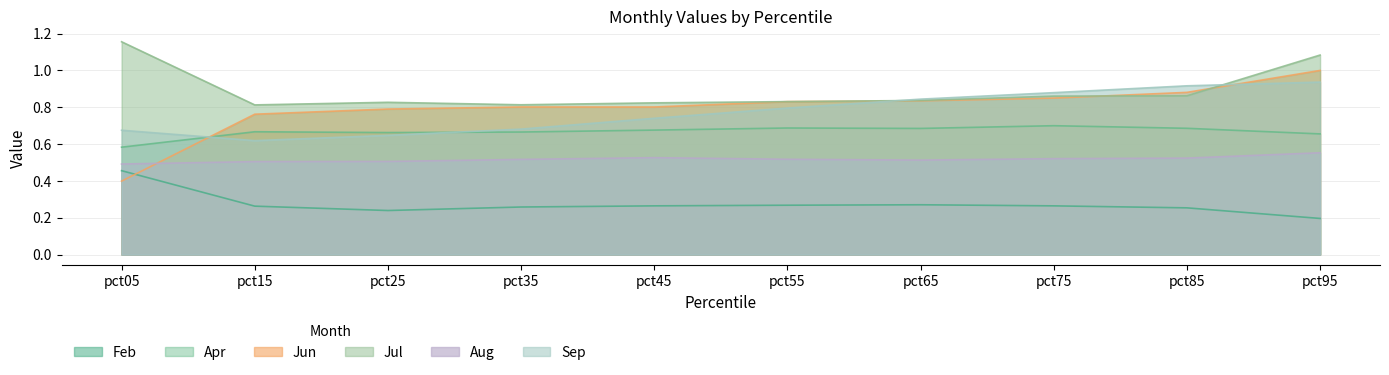

Reading left to right, what are all the values shown in this chart?

Feb: pct05=0.5	pct15=0.3	pct25=0.2	pct35=0.3	pct45=0.3	pct55=0.3	pct65=0.3	pct75=0.3	pct85=0.3	pct95=0.2
Apr: pct05=0.6	pct15=0.7	pct25=0.7	pct35=0.7	pct45=0.7	pct55=0.7	pct65=0.7	pct75=0.7	pct85=0.7	pct95=0.7
Jun: pct05=0.4	pct15=0.8	pct25=0.8	pct35=0.8	pct45=0.8	pct55=0.8	pct65=0.8	pct75=0.8	pct85=0.9	pct95=1.0
Jul: pct05=1.2	pct15=0.8	pct25=0.8	pct35=0.8	pct45=0.8	pct55=0.8	pct65=0.8	pct75=0.9	pct85=0.9	pct95=1.1
Aug: pct05=0.5	pct15=0.5	pct25=0.5	pct35=0.5	pct45=0.5	pct55=0.5	pct65=0.5	pct75=0.5	pct85=0.5	pct95=0.6
Sep: pct05=0.7	pct15=0.6	pct25=0.6	pct35=0.7	pct45=0.7	pct55=0.8	pct65=0.8	pct75=0.9	pct85=0.9	pct95=0.9